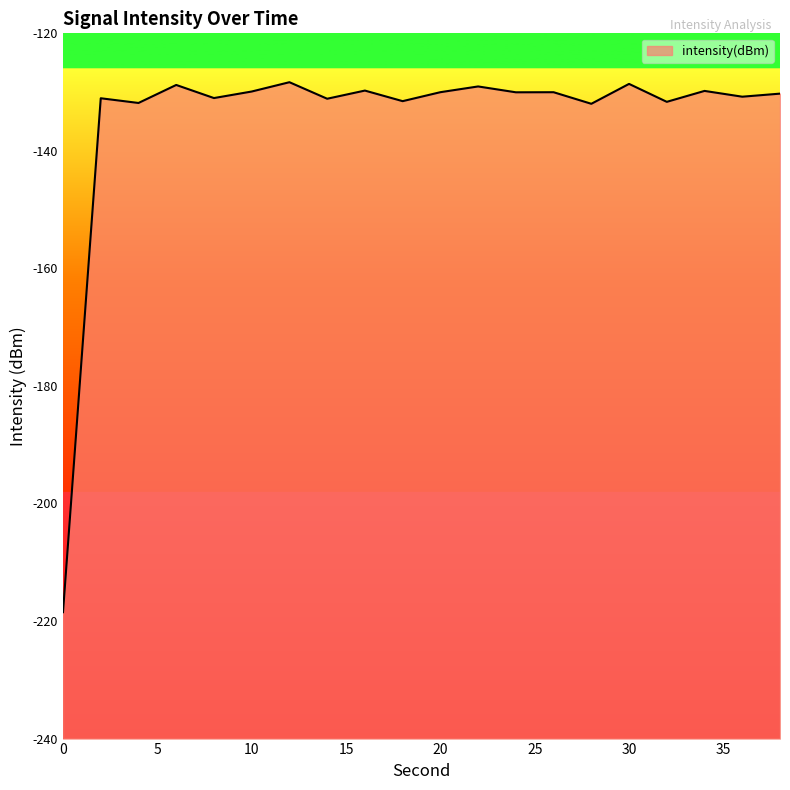

What is the difference between the values at 30 and 0?

89.9